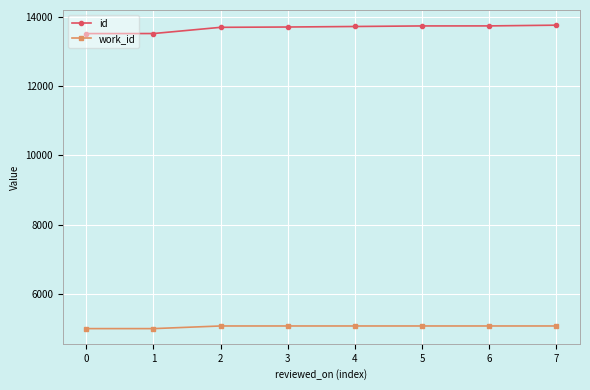

True or false: id and work_id intersect in this chart.

False